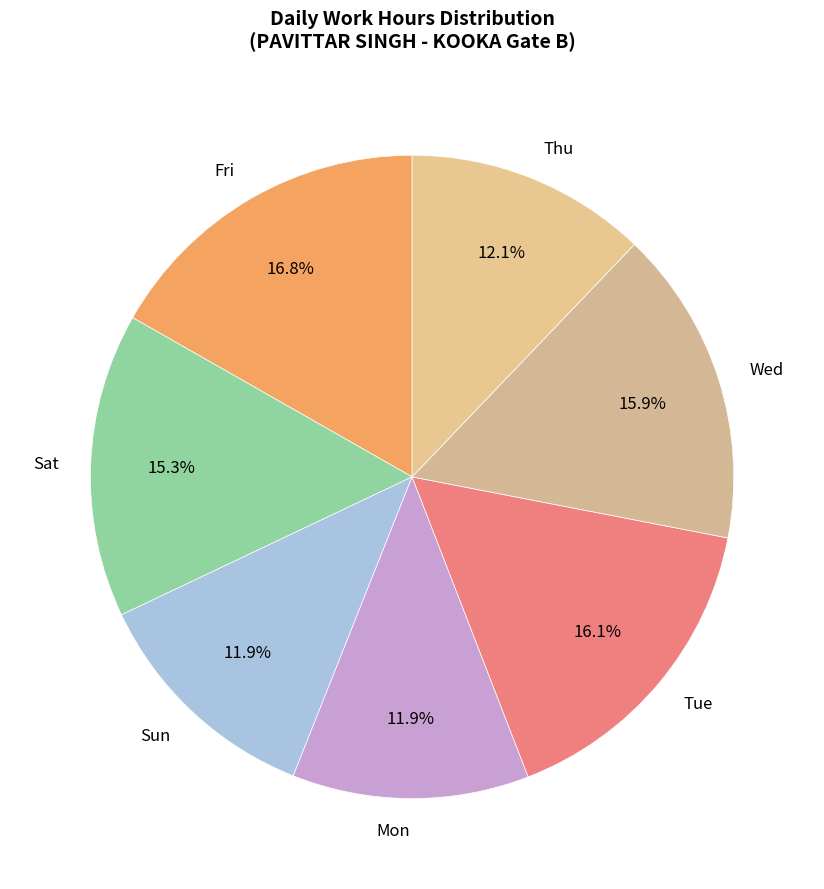

Which has a higher value, Thu or Tue?

Tue